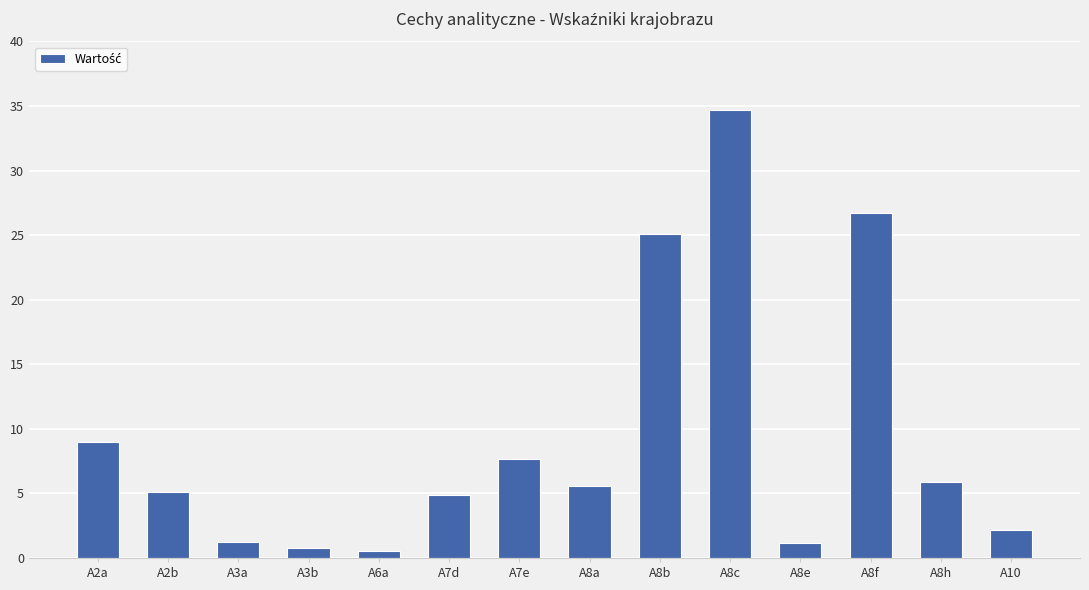

Between A8f and A2a, which is larger?

A8f